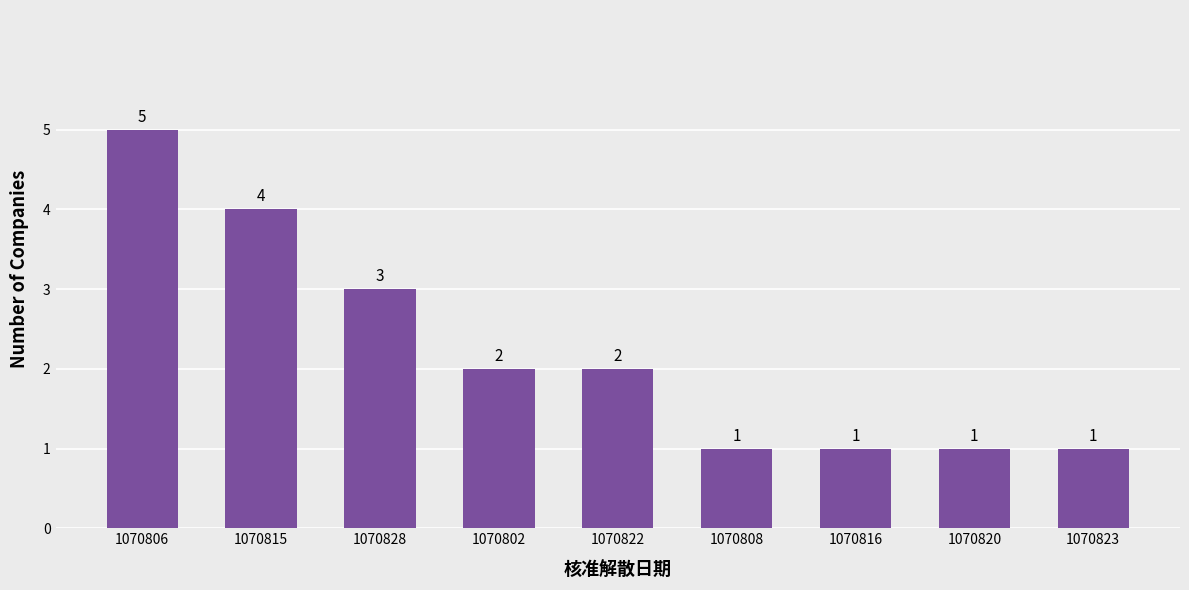

What is the change in value from 1070815 to 1070823?

-3